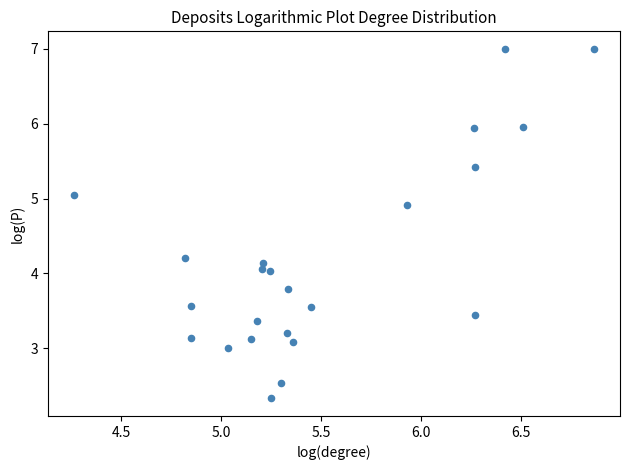

What is the range of X values (max minus min)?

2.6